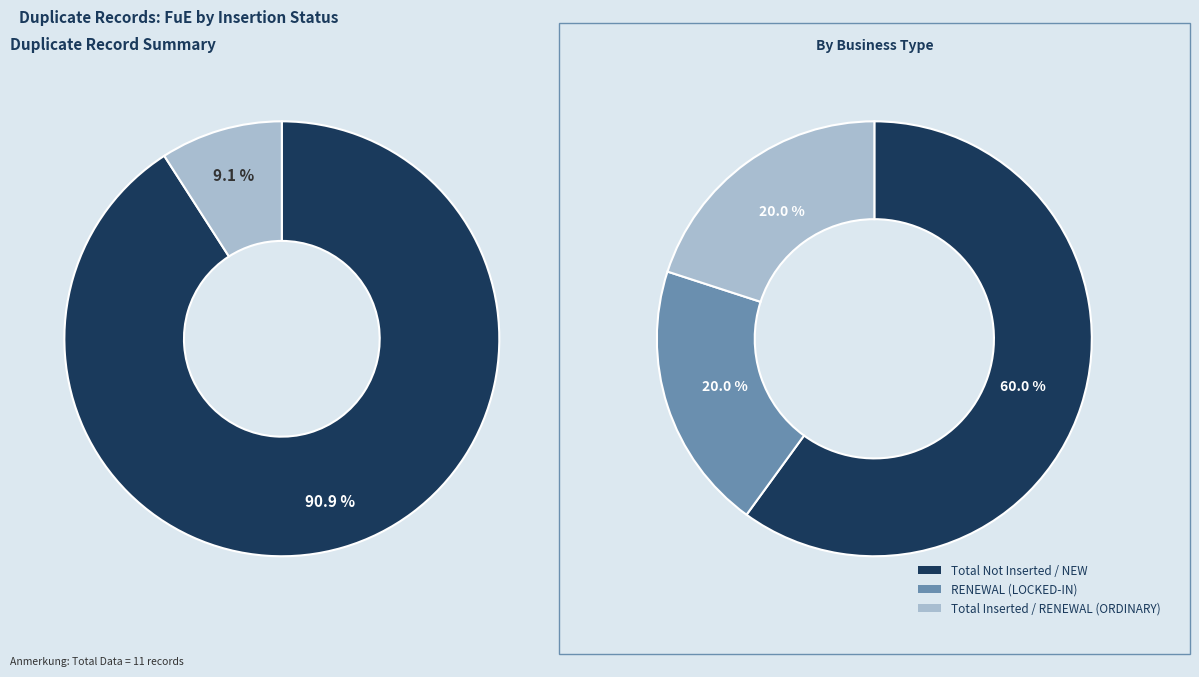

How many slices are in this pie chart?

2